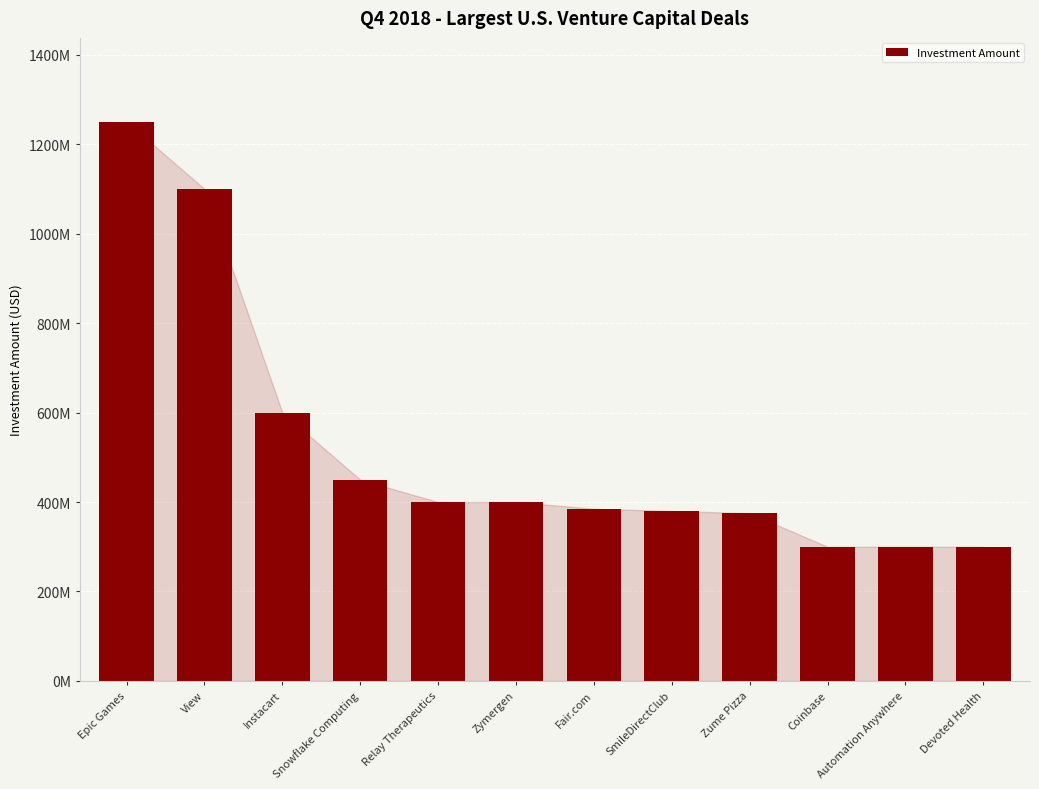

What is the label of the 8th bar from the left?

SmileDirectClub